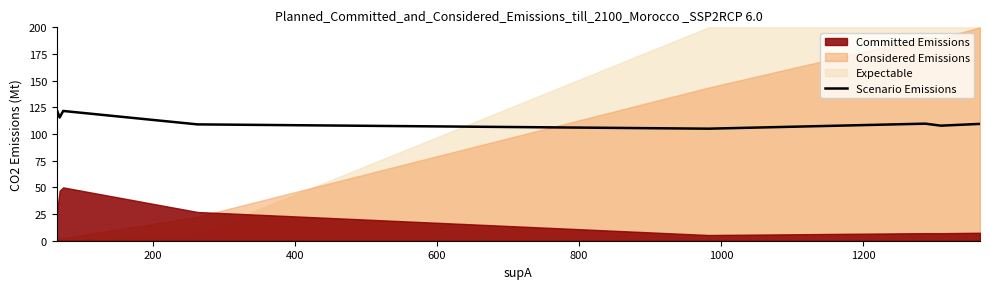

What is the highest value of the Scenario Emissions series?

122.8